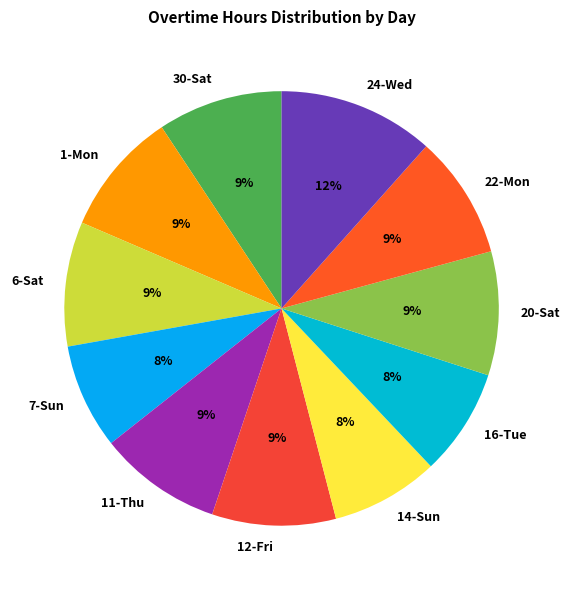

Is it true that 12-Fri is 9% of the pie?

True